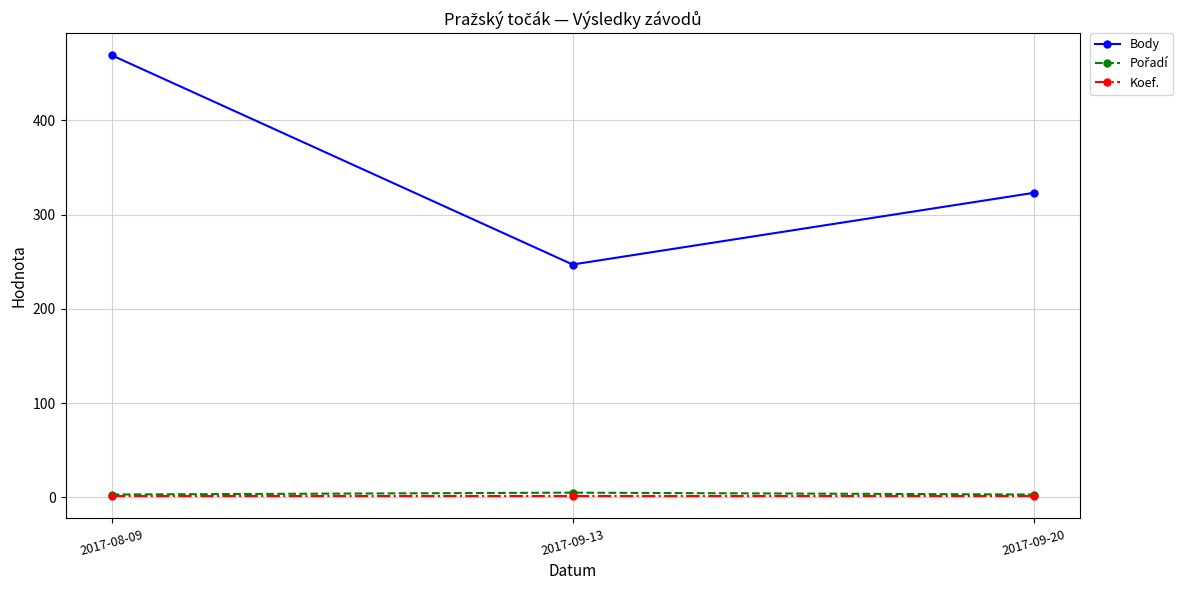

Between 2017-08-09 and 2017-09-20, which series saw the biggest shift?

Body